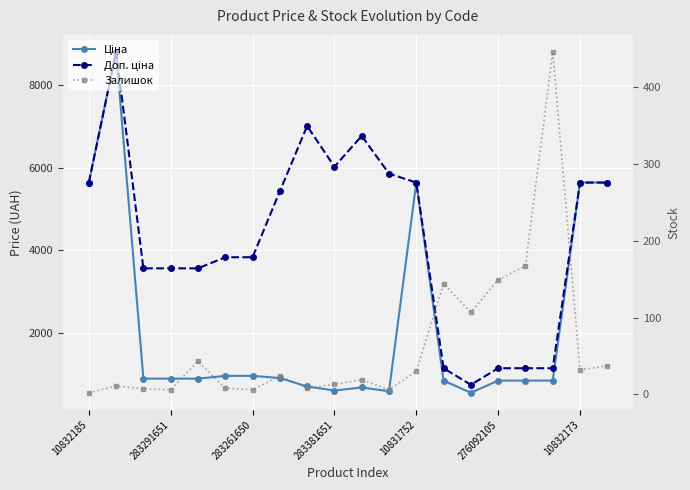

How many data points does each series have?

20